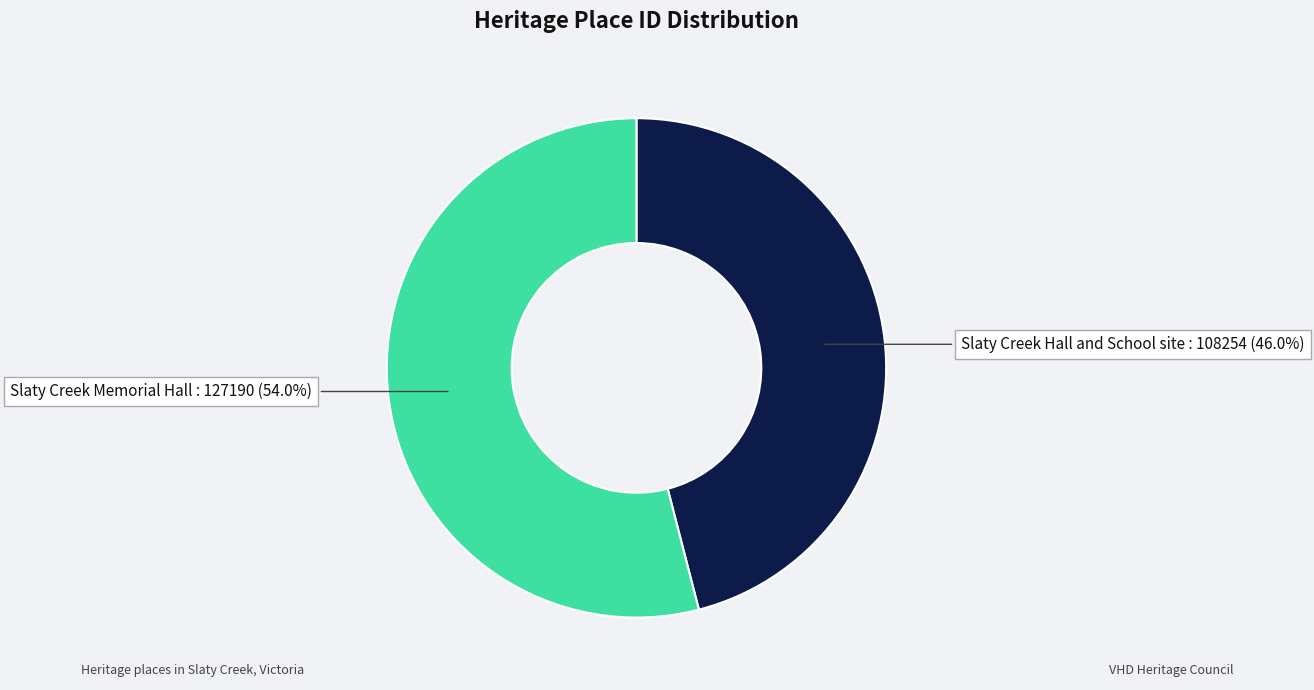

What is the ratio of the value at Slaty Creek Memorial Hall to the value at Slaty Creek Hall and School site?

1.2